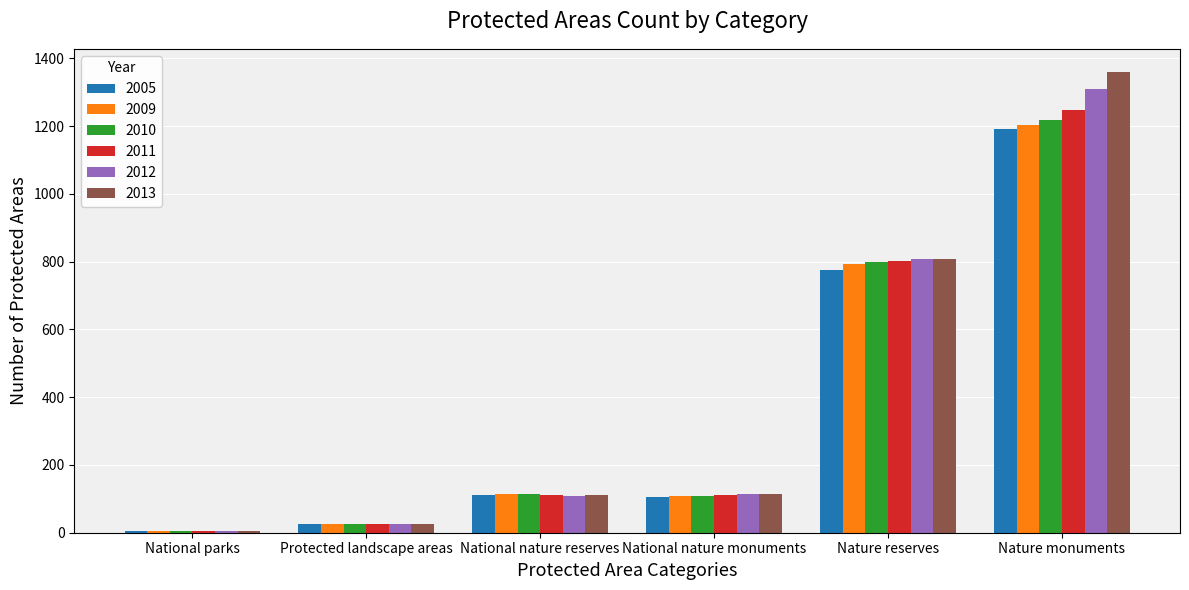

Which label corresponds to the largest value in the chart?

Nature monuments